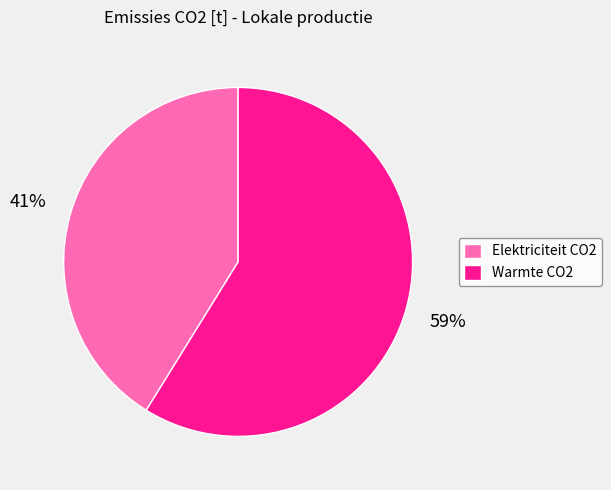

Rank the categories by value from lowest to highest.

Elektriciteit CO2, Warmte CO2